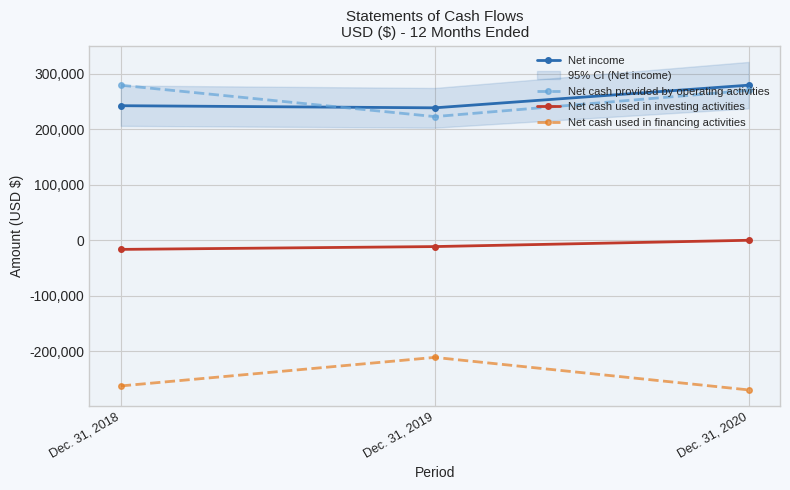

Which series has the largest range (max minus min)?

Net cash used in financing activities